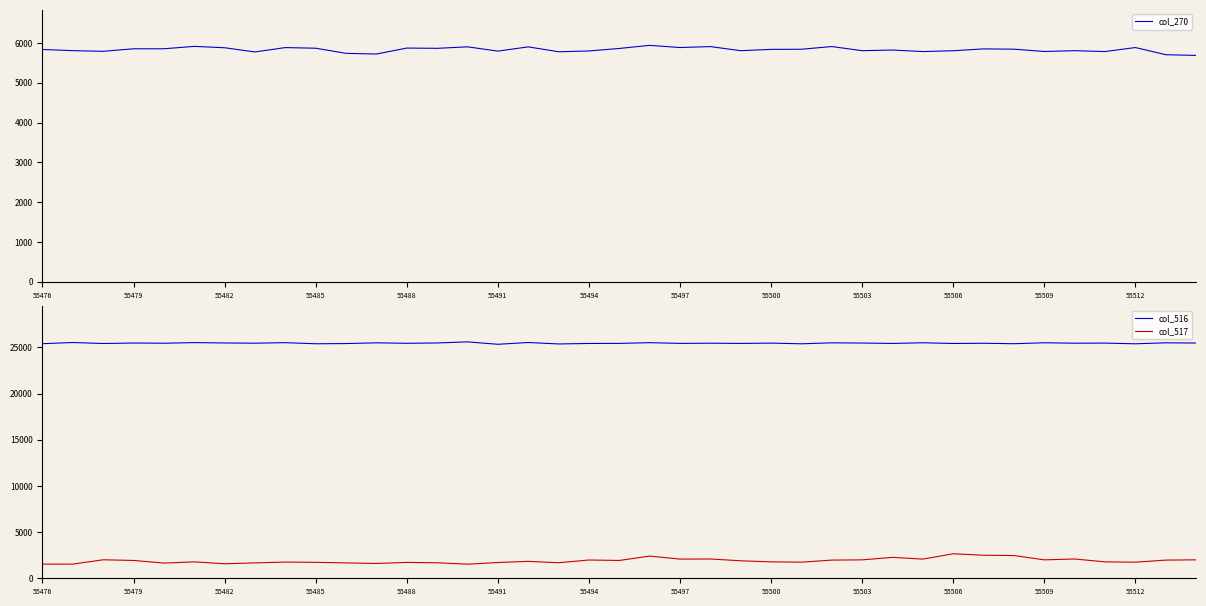

What is the sum of all col_516 values?

992926